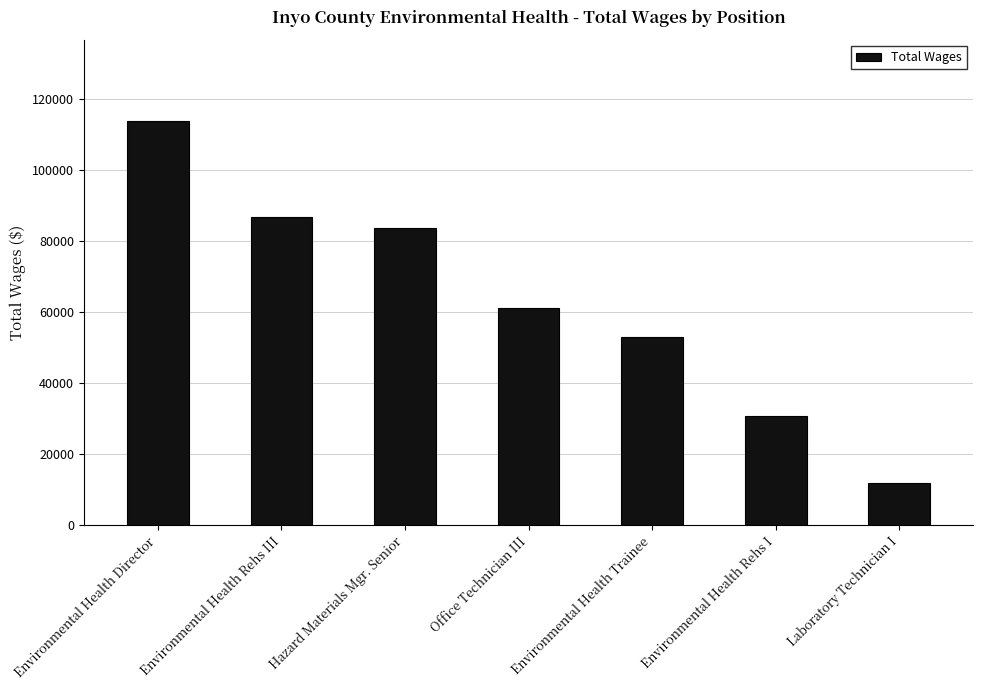

What is the change in value from Hazard Materials Mgr. Senior to Environmental Health Rehs I?

-52896